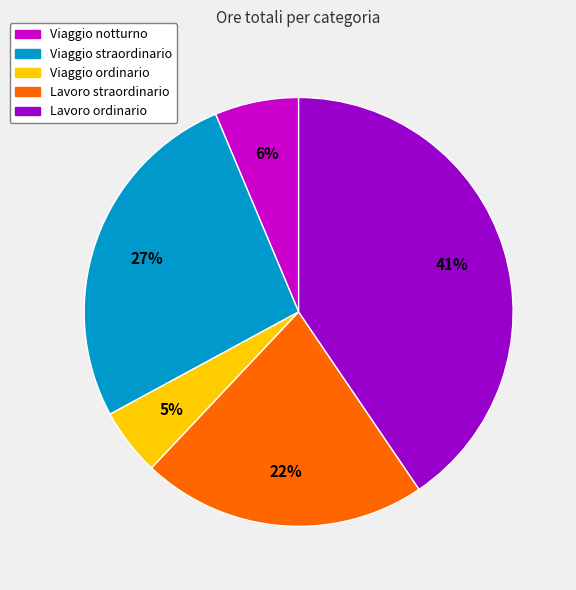

Does Viaggio notturno represent more than half of the total?

No